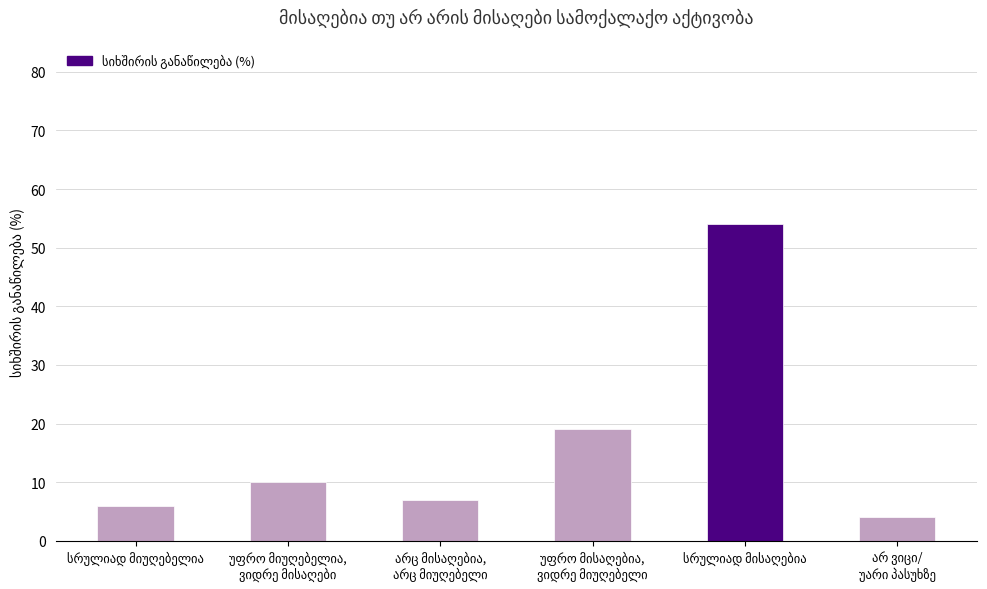

What is the sum of all values?

100